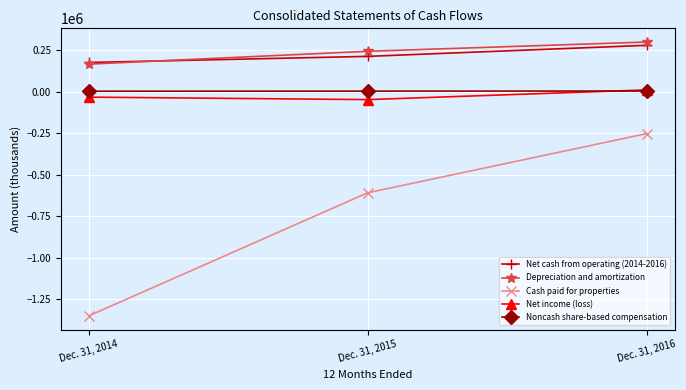

The value of Cash paid for properties at Dec. 31, 2015 is -1093818. True or false?

False